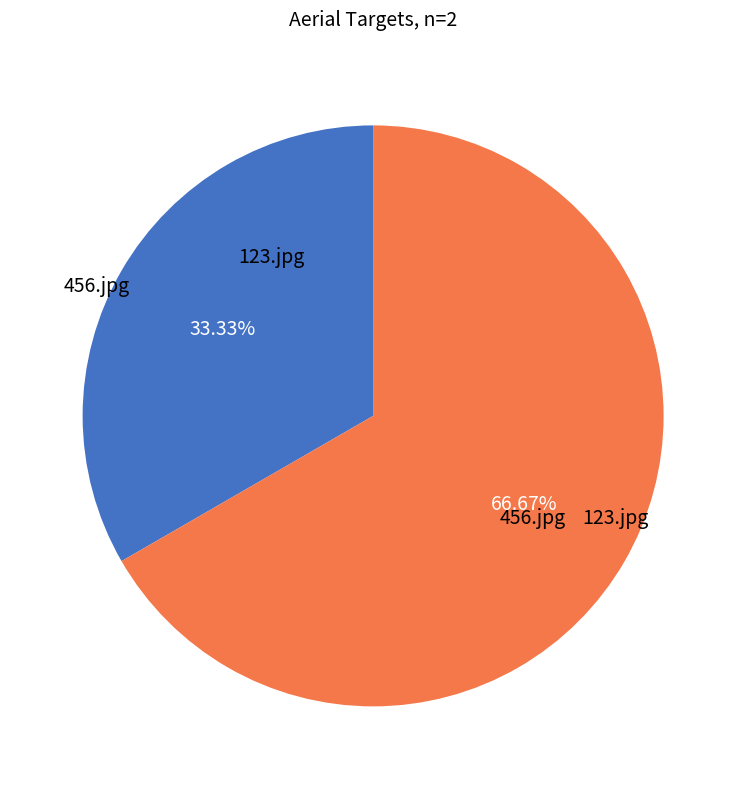

How many slices are in this pie chart?

2